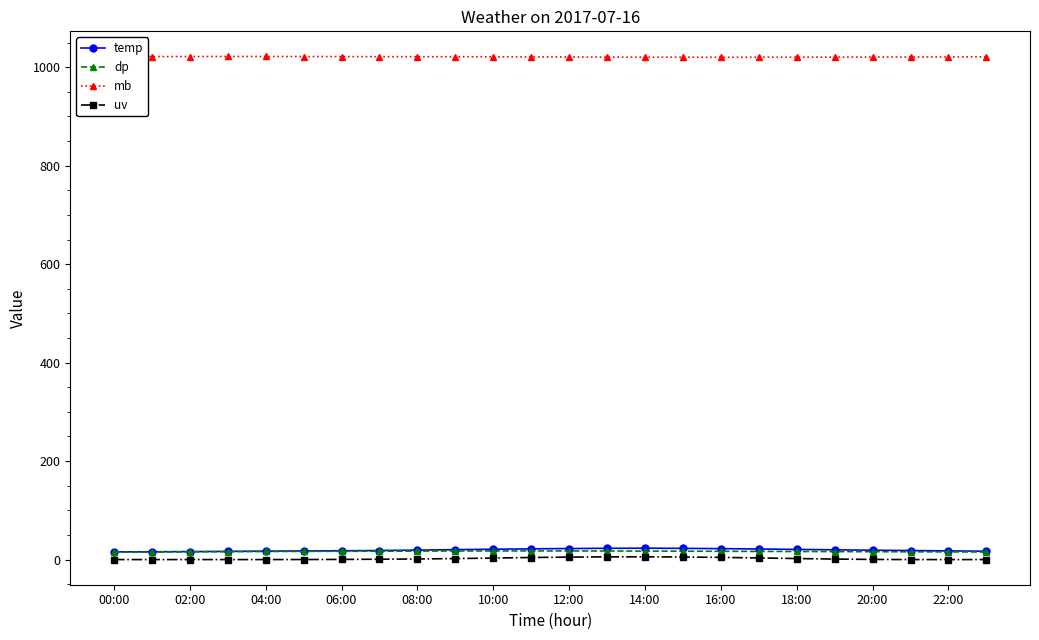

At how many categories does at least one series exceed 418?

24